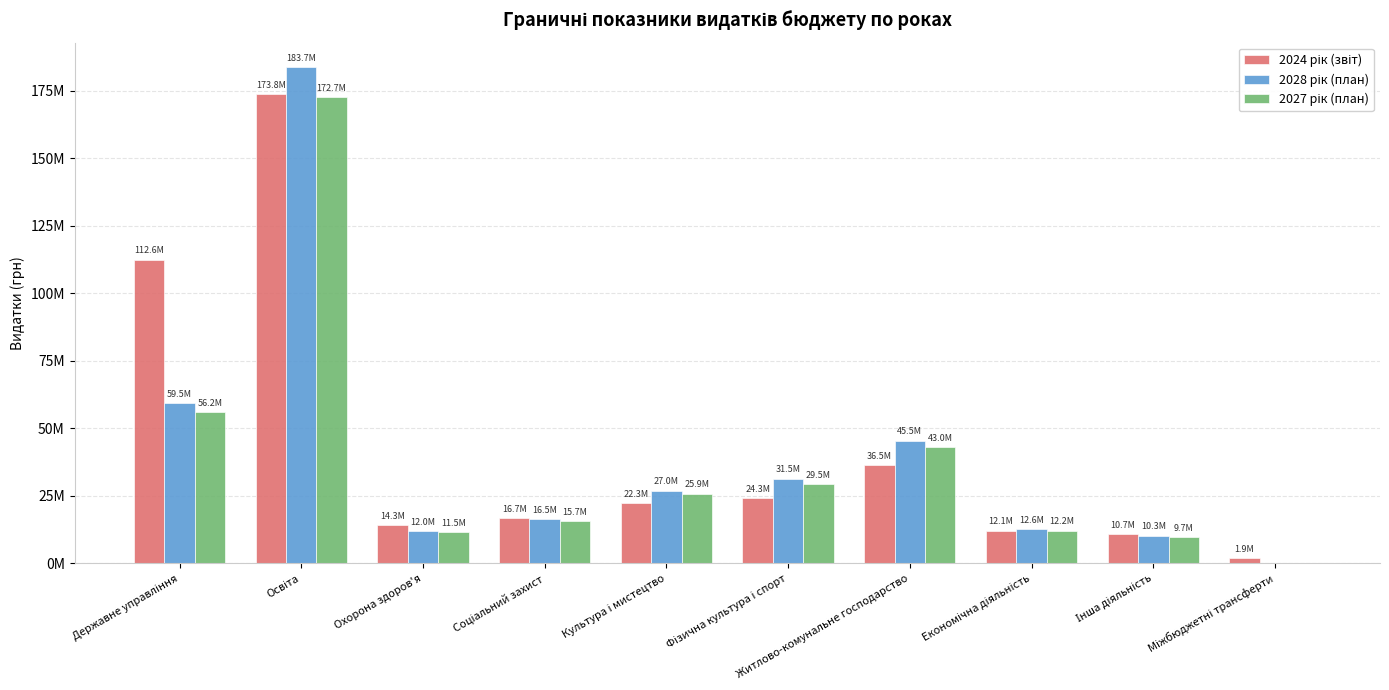

Are the bars grouped side by side (vs. stacked)?

Yes